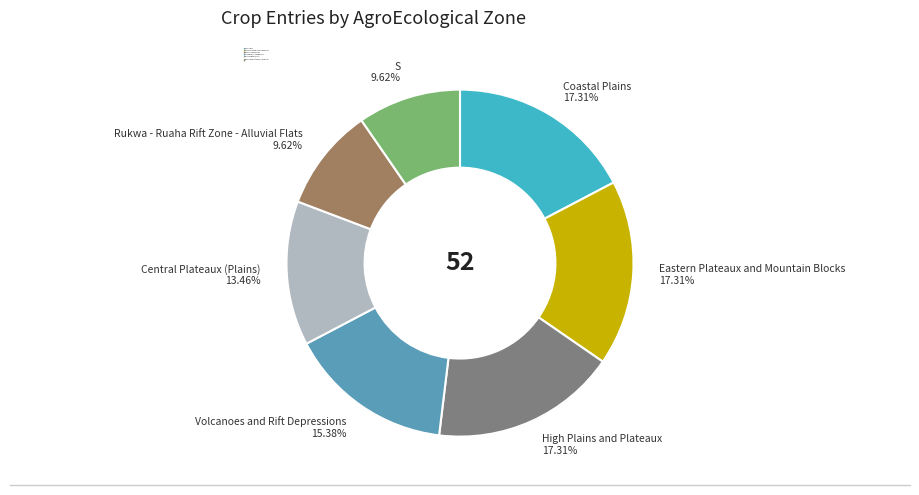

Do Eastern Plateaux and Mountain Blocks and Rukwa - Ruaha Rift Zone - Alluvial Flats together represent more than half of the pie?

No